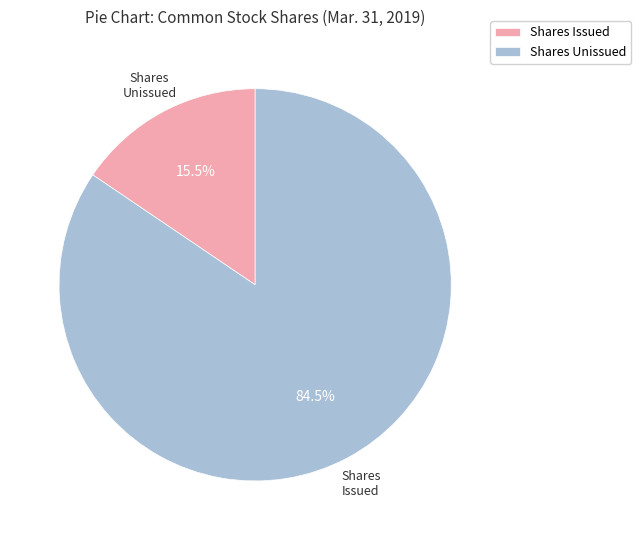

Count the number of slices in the pie.

2